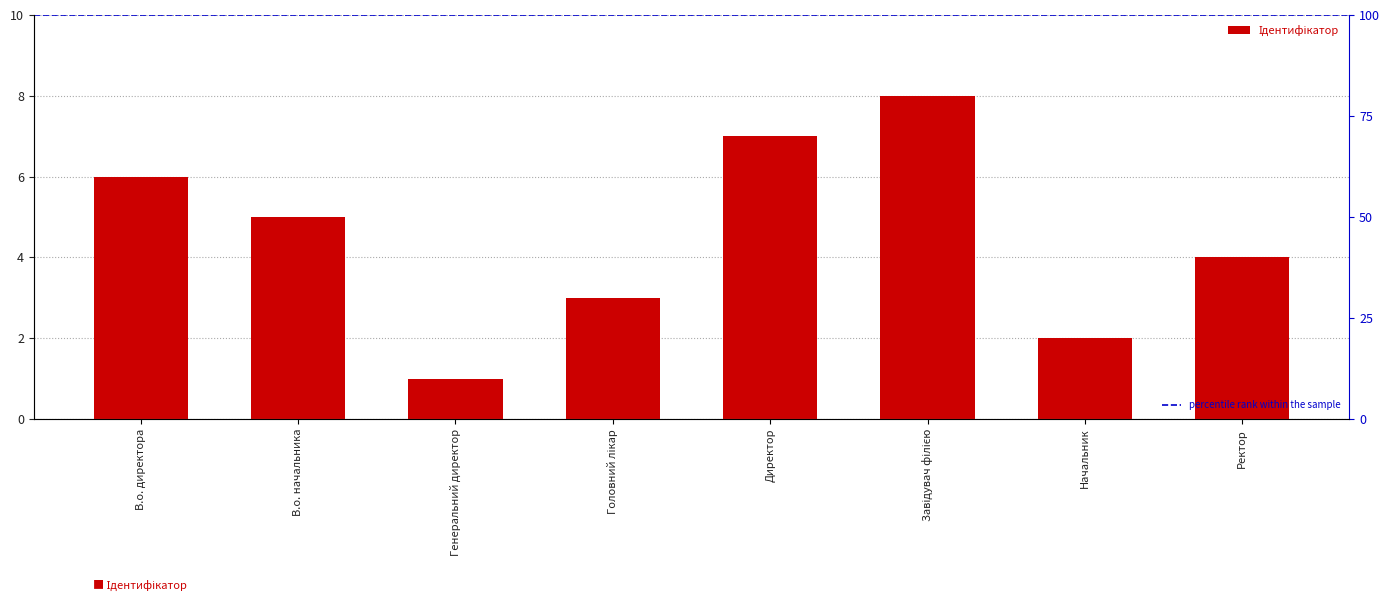

What is the ratio of the value at Генеральний директор to the value at Ректор?

0.2